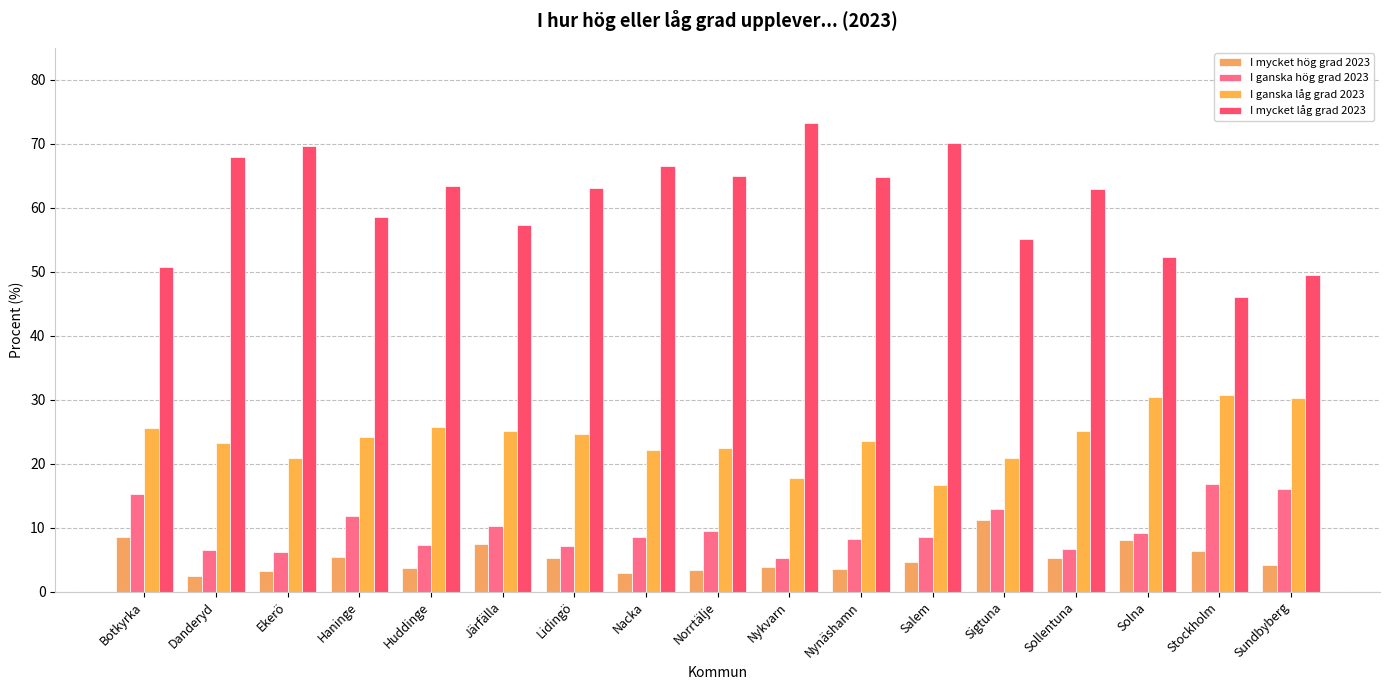

List the series in order of their peak value, highest first.

I mycket låg grad 2023, I ganska låg grad 2023, I ganska hög grad 2023, I mycket hög grad 2023